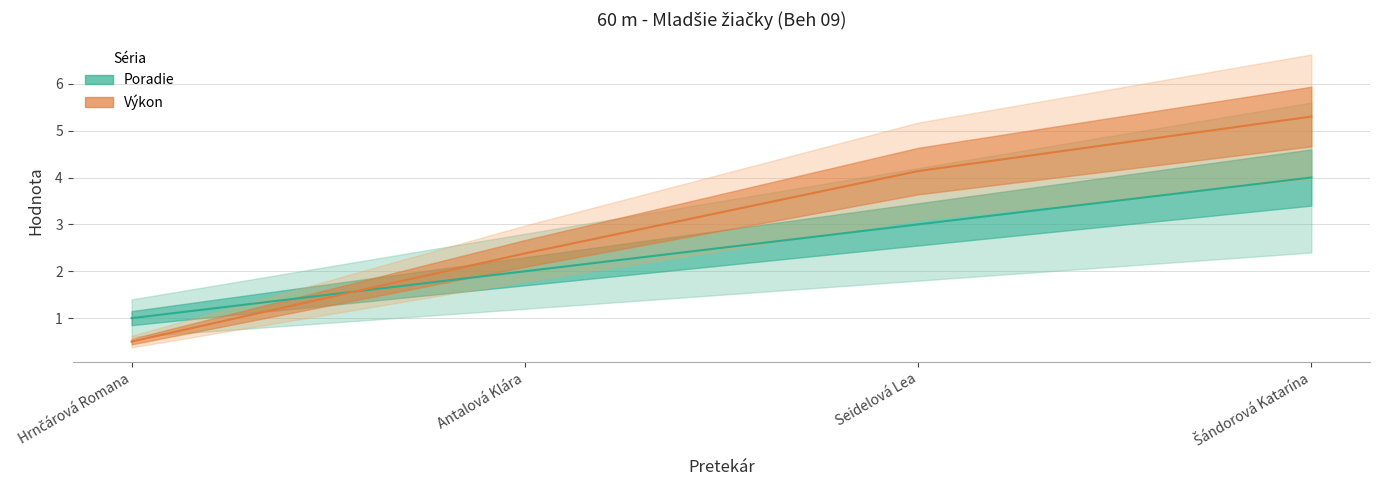

Between Hrnčárová Romana and Seidelová Lea, which series saw the biggest shift?

Výkon (line)